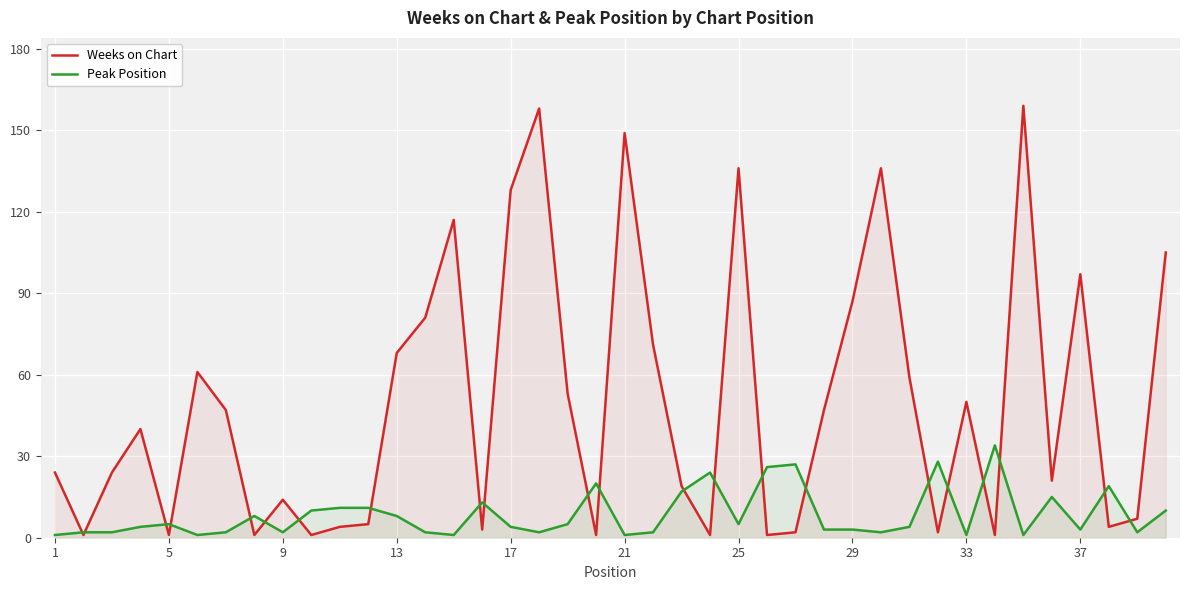

Is it true that Weeks on Chart equals 68 at 13?

True